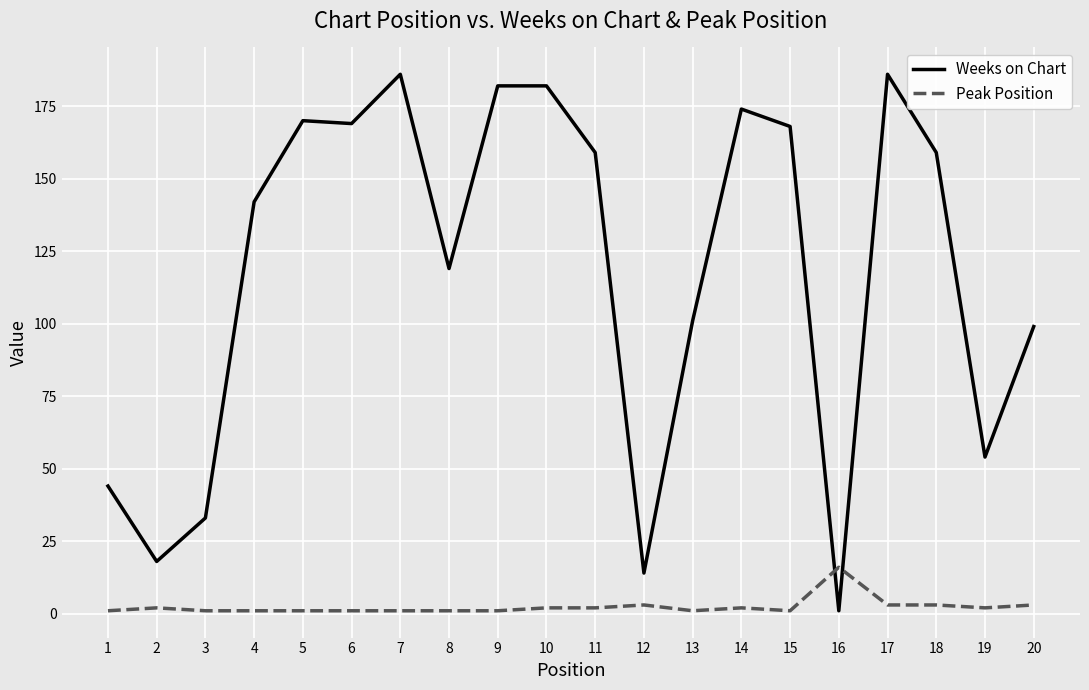

Where does the Weeks on Chart series first go above 159?

5